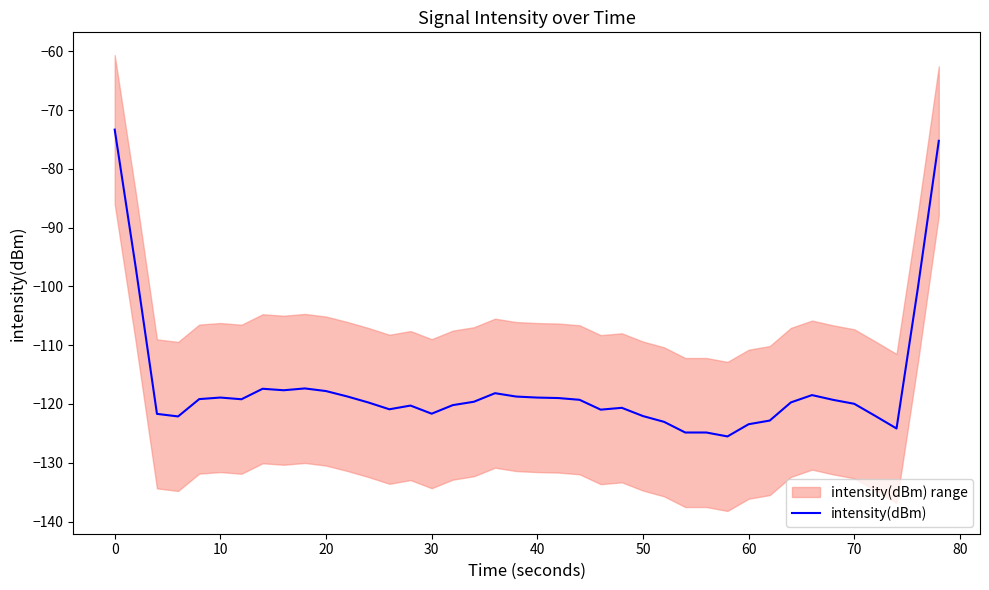

Is it true that intensity(dBm) equals -122.1 at 50?

True